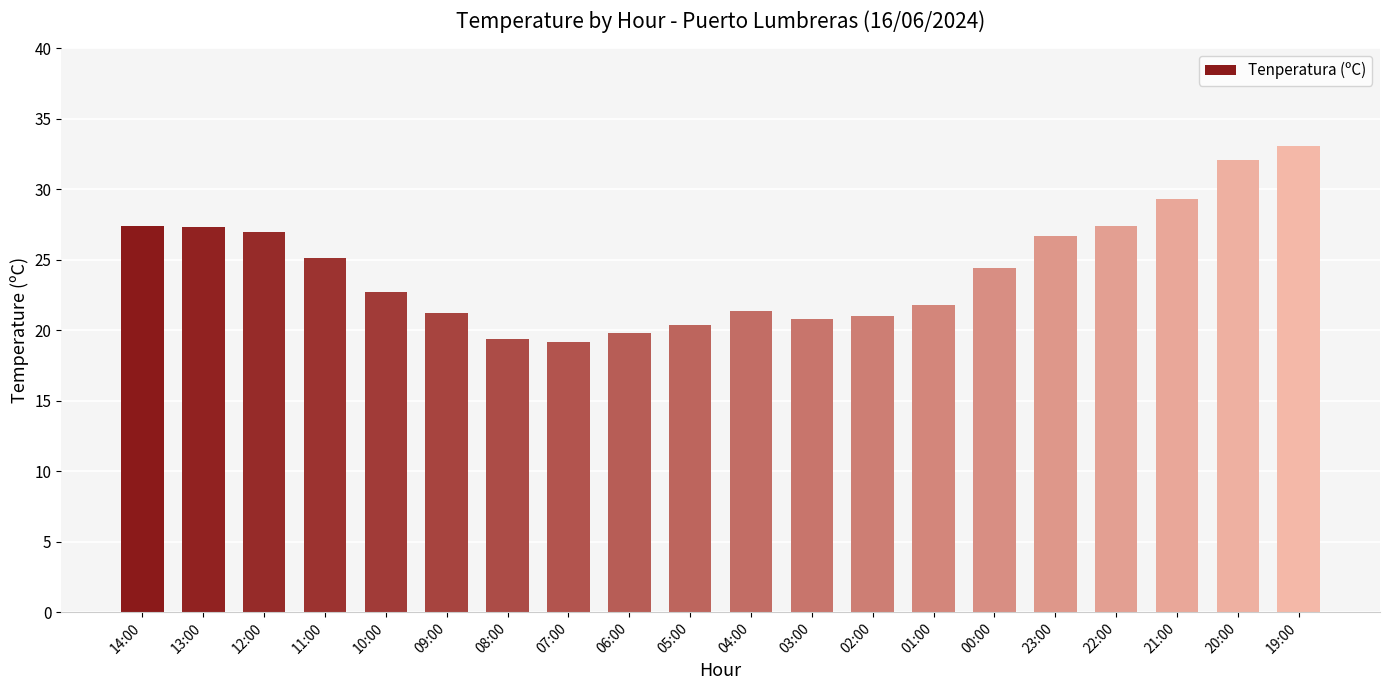

What is the difference between the second highest and second lowest values?

12.7